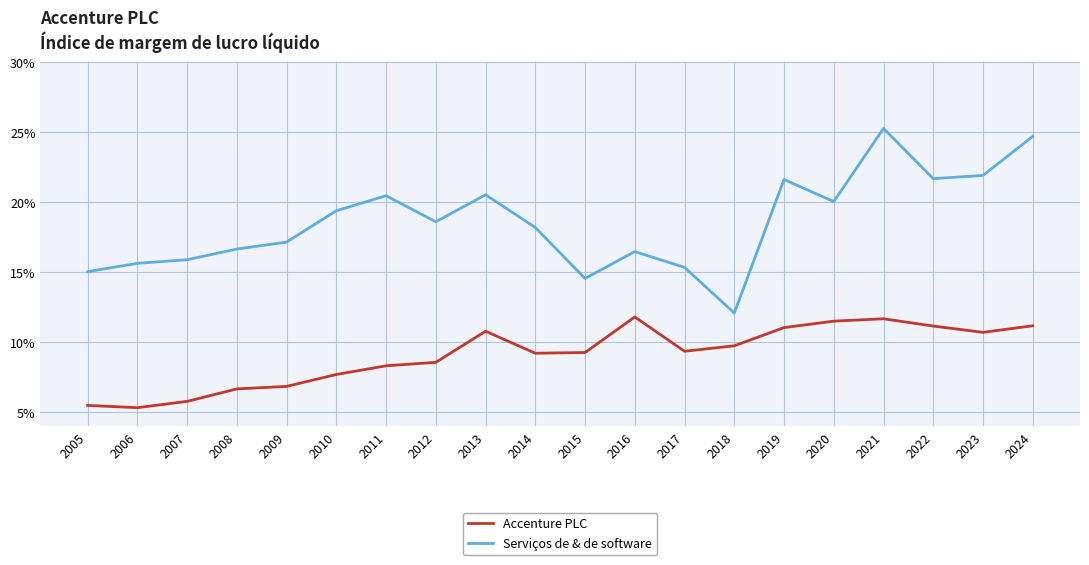

What are all the series names shown in the legend?

Accenture PLC, Serviços de & de software